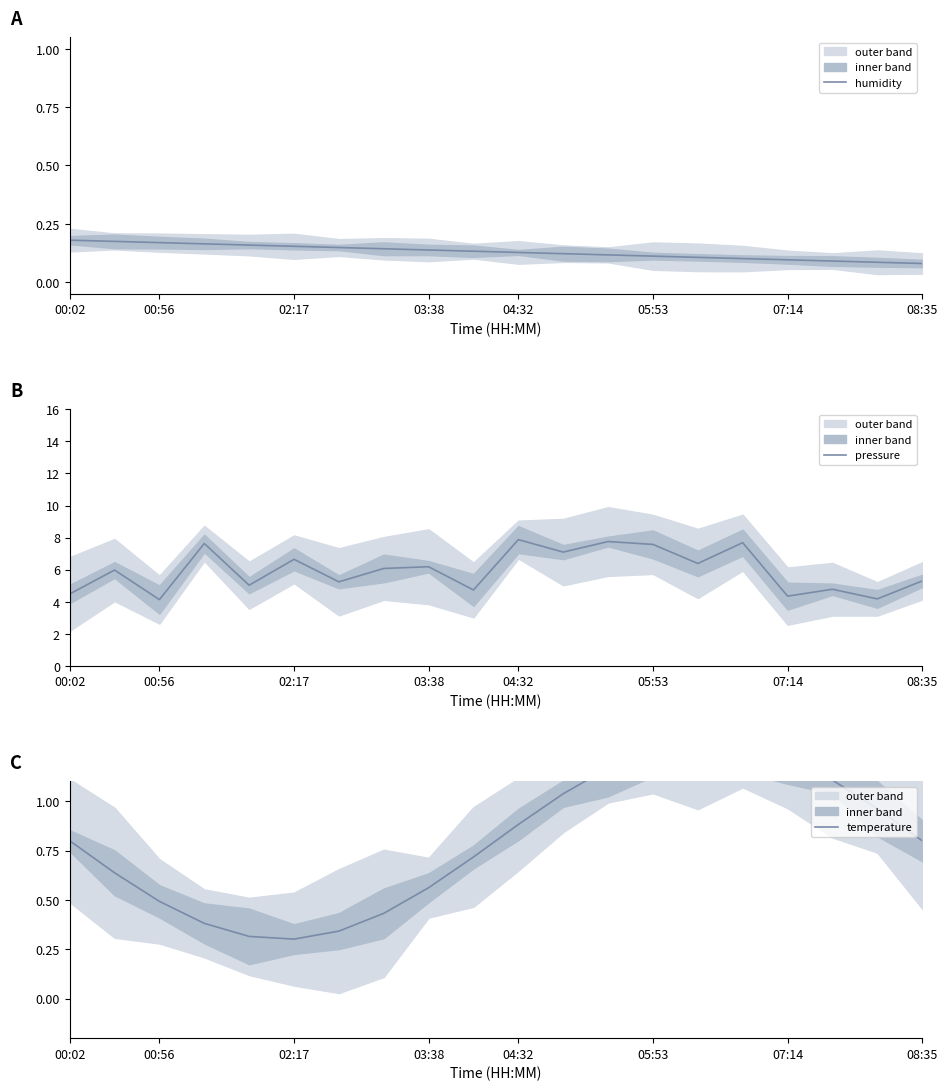

What is the highest value of the pressure series?

7.9